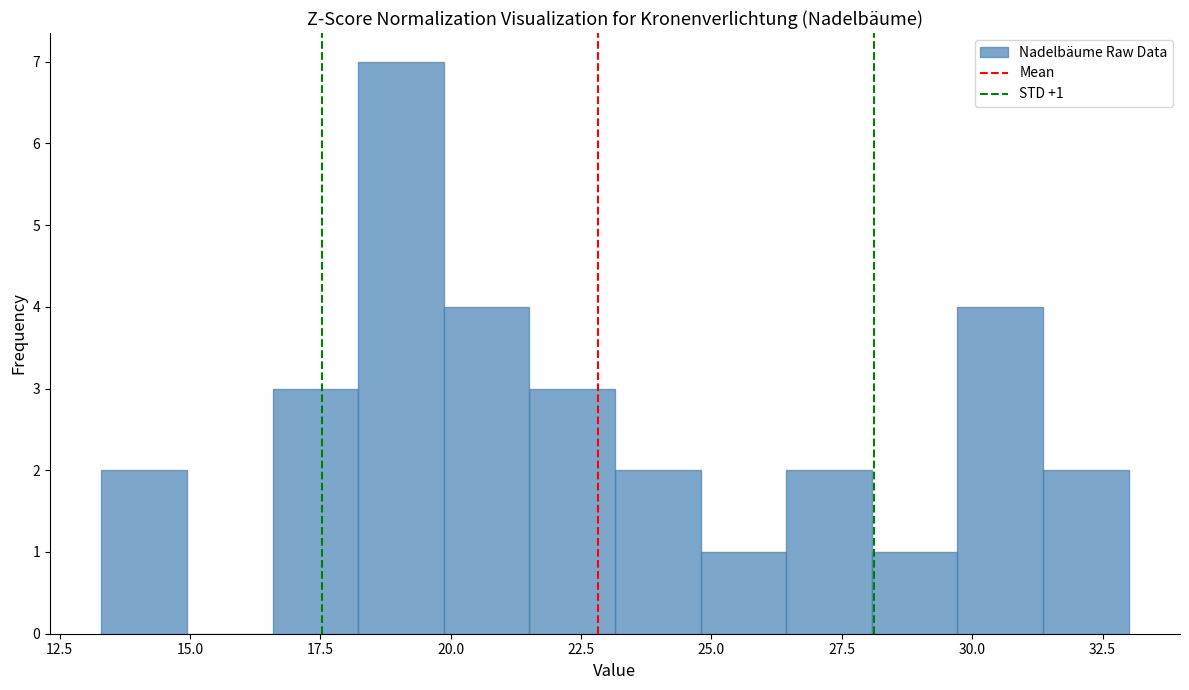

Around what value on the x-axis is the tallest bar? Give the approximate position of its centre, as read against the axis.

19.0